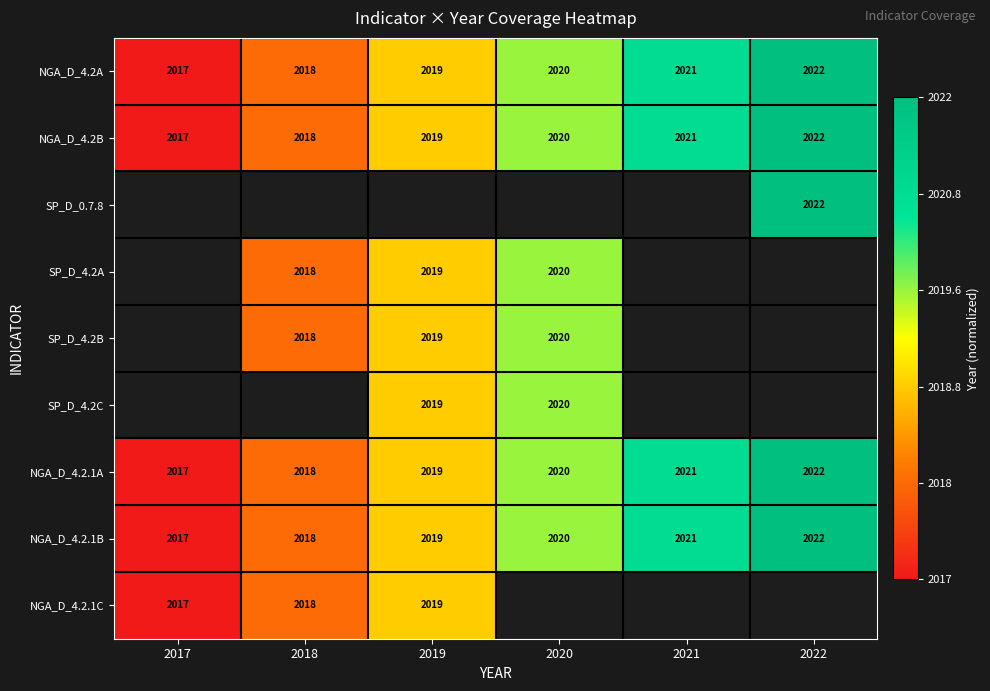

At how many categories does at least one series exceed 0?

5